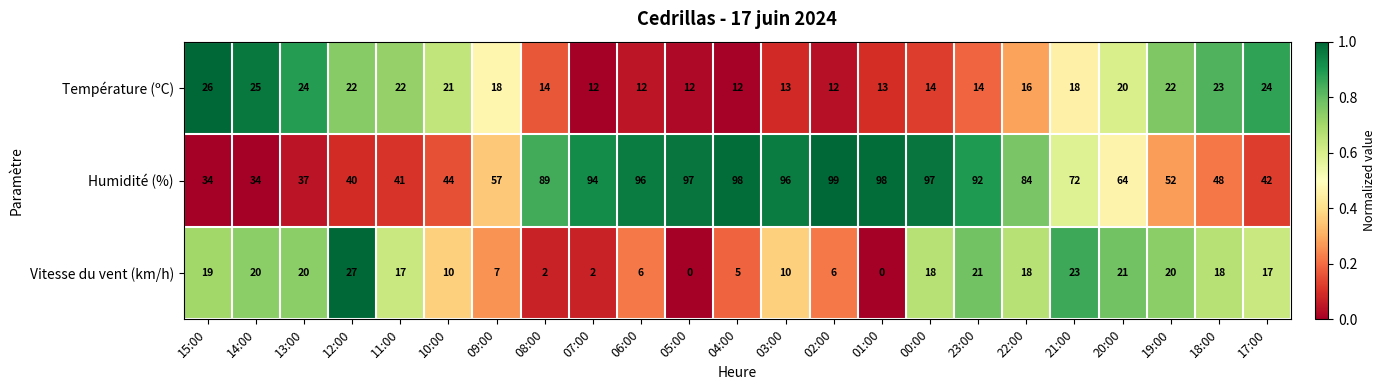

Which label corresponds to the largest value in the chart?

02:00